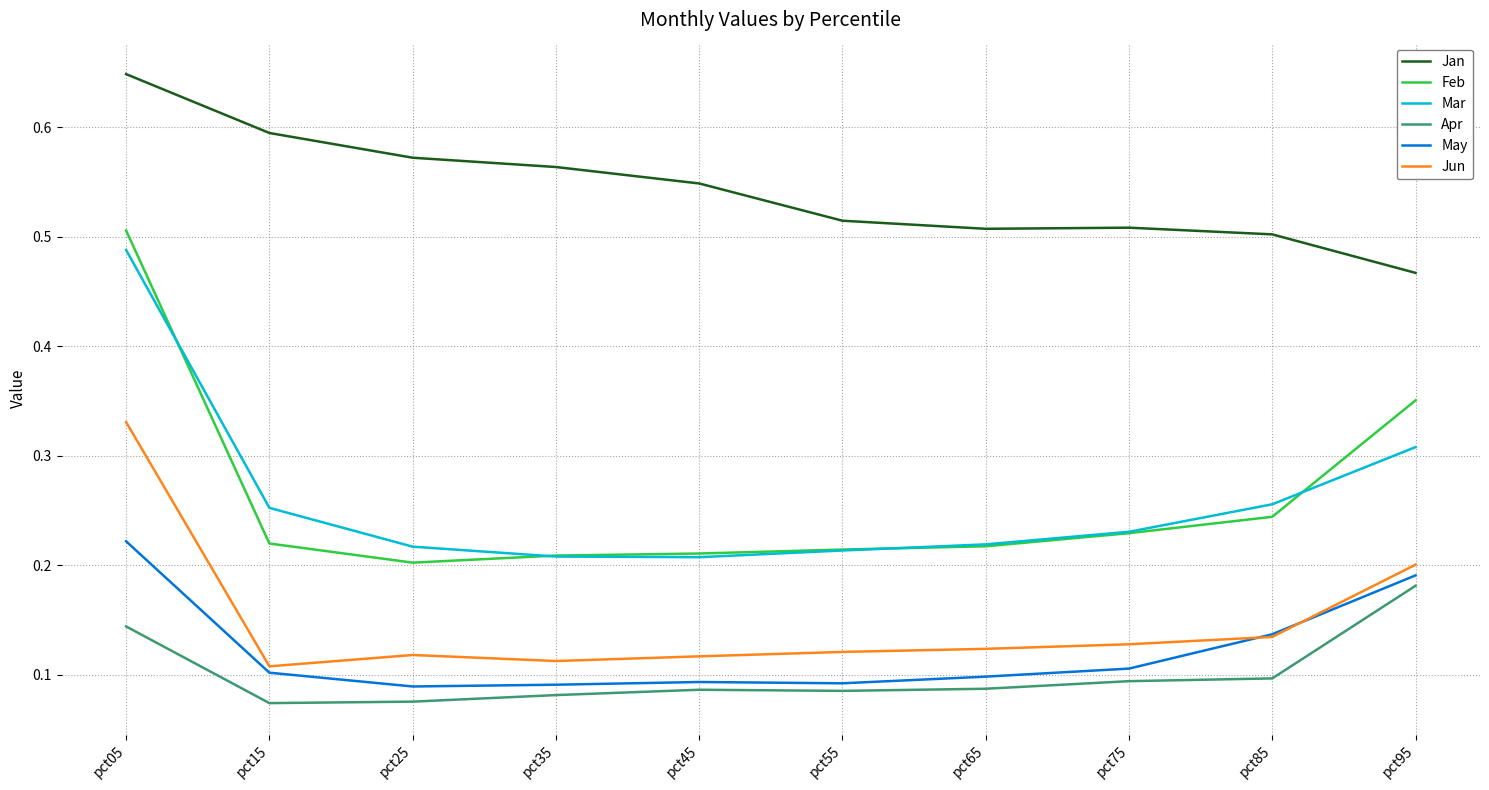

True or false: Jan and May intersect in this chart.

False